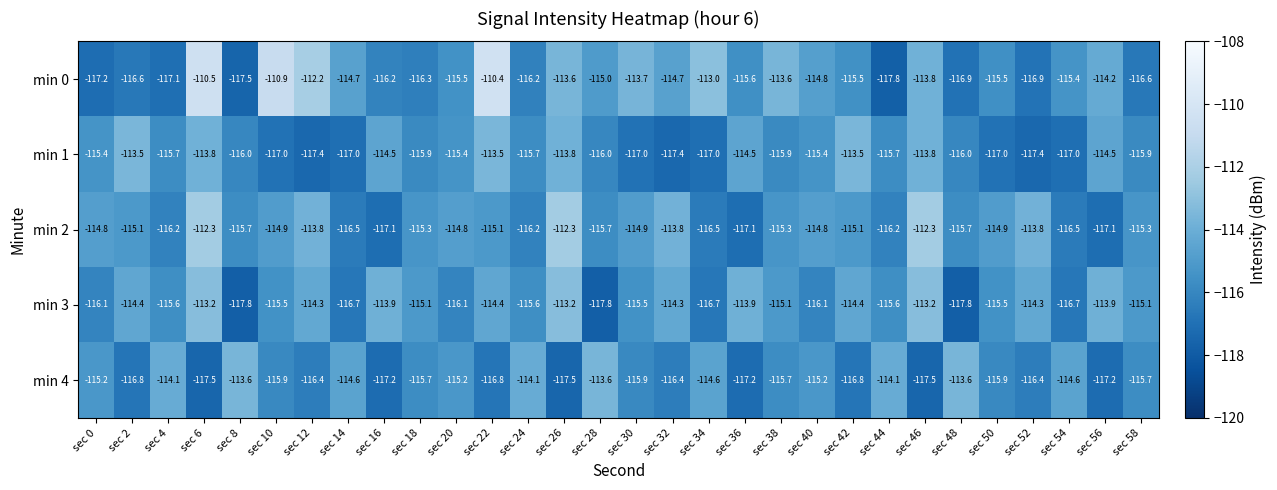

At how many categories does at least one series exceed -117?

30